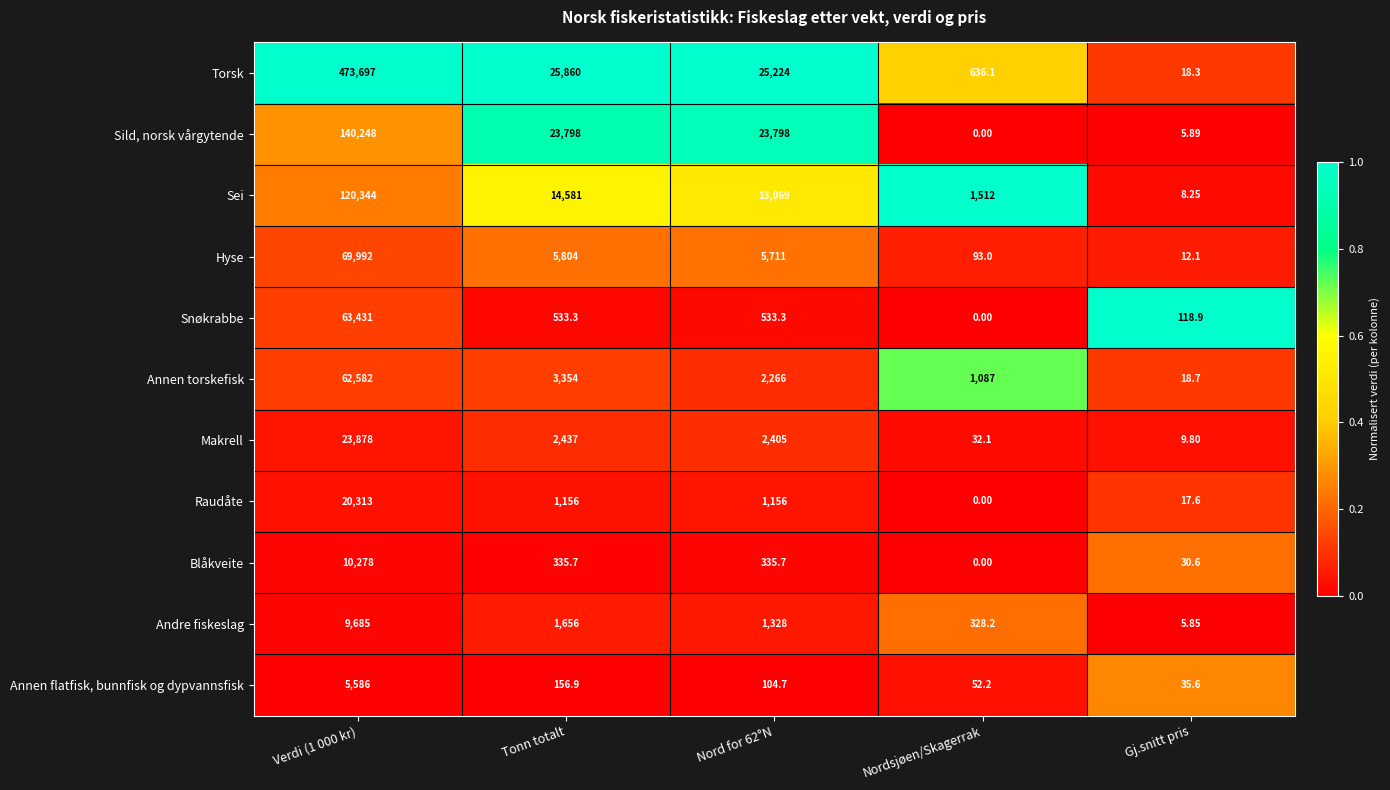

Which series has the largest total across all categories?

Torsk